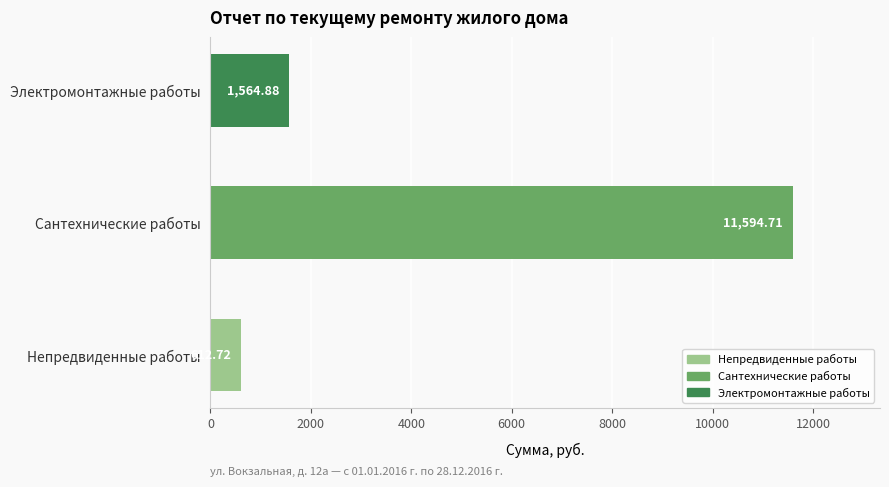

Where is the data nearest to the value 6103?

Электромонтажные работы